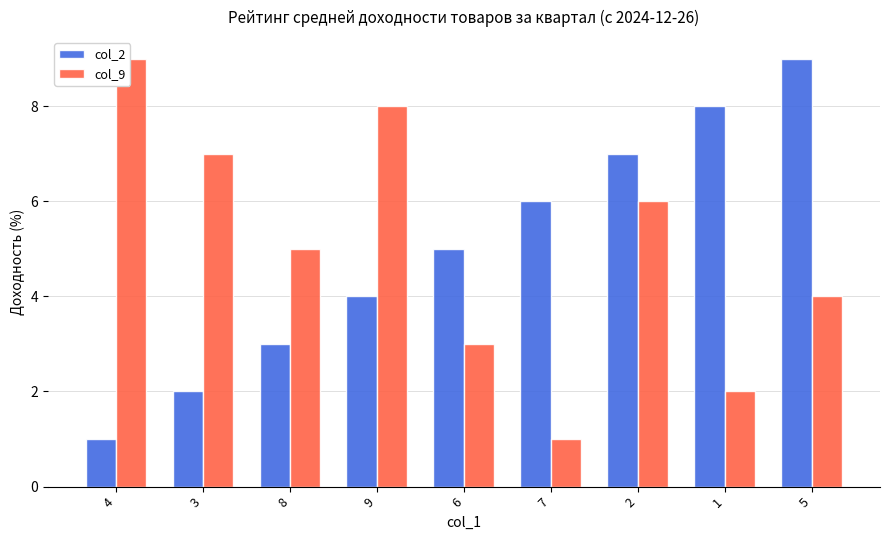

Which series changed the most between 9 and 2?

col_2